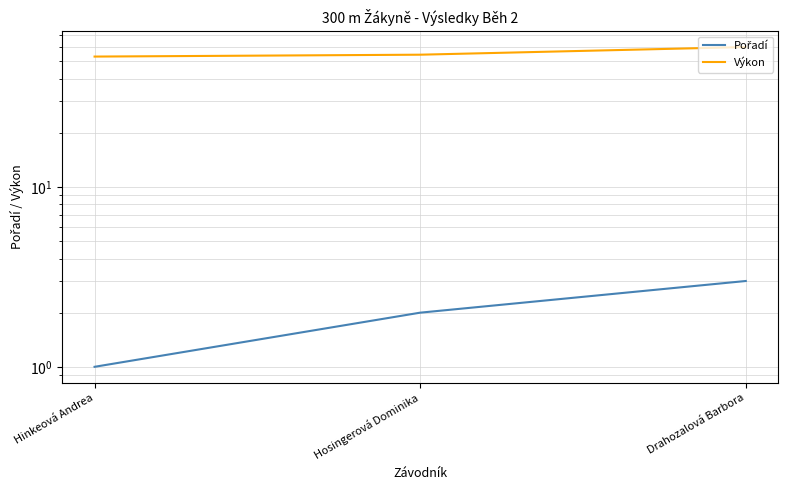

Which category has the highest value across all series?

Drahozalová Barbora